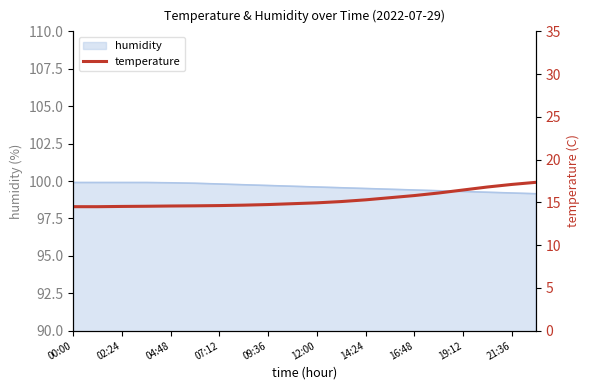

What is the minimum value for humidity?

99.2